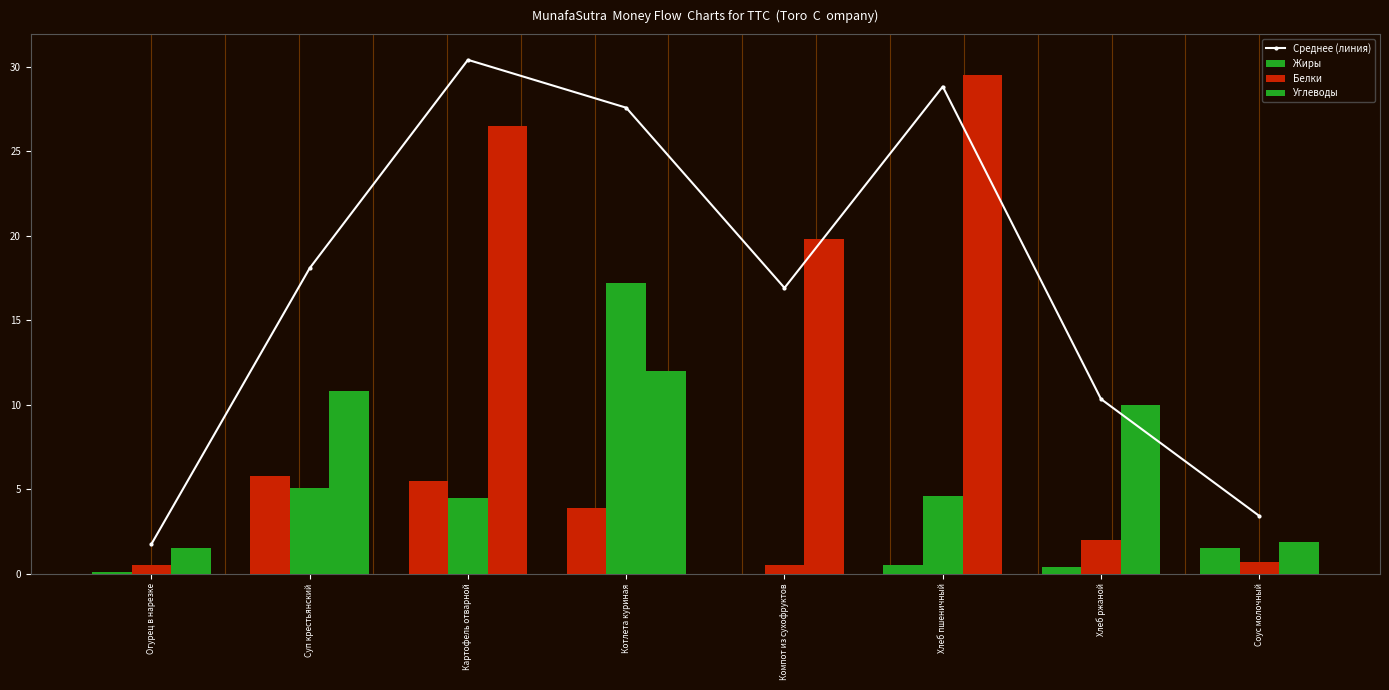

Where is Белки nearest to the value 8?

Суп крестьянский